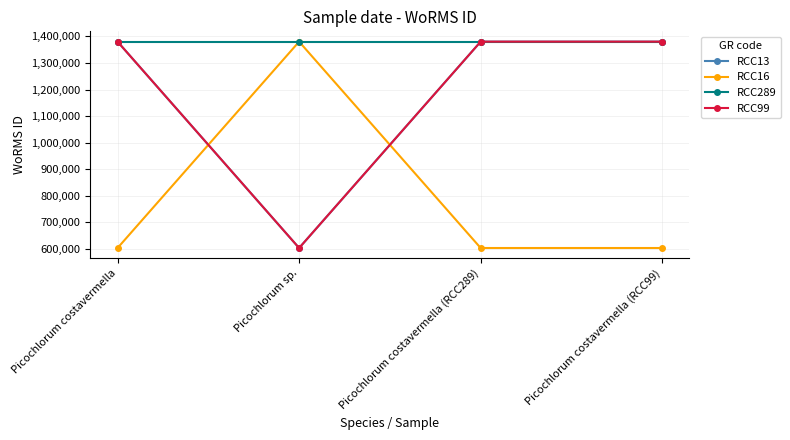

Reading left to right, transcribe all the data shown in this chart.

RCC13: Picochlorum costavermella=1380402	Picochlorum sp.=603429	Picochlorum costavermella (RCC289)=1380402	Picochlorum costavermella (RCC99)=1380402
RCC16: Picochlorum costavermella=603429	Picochlorum sp.=1380402	Picochlorum costavermella (RCC289)=603429	Picochlorum costavermella (RCC99)=603429
RCC289: Picochlorum costavermella=1380402	Picochlorum sp.=1380402	Picochlorum costavermella (RCC289)=1380402	Picochlorum costavermella (RCC99)=1380402
RCC99: Picochlorum costavermella=1380402	Picochlorum sp.=603429	Picochlorum costavermella (RCC289)=1380402	Picochlorum costavermella (RCC99)=1380402